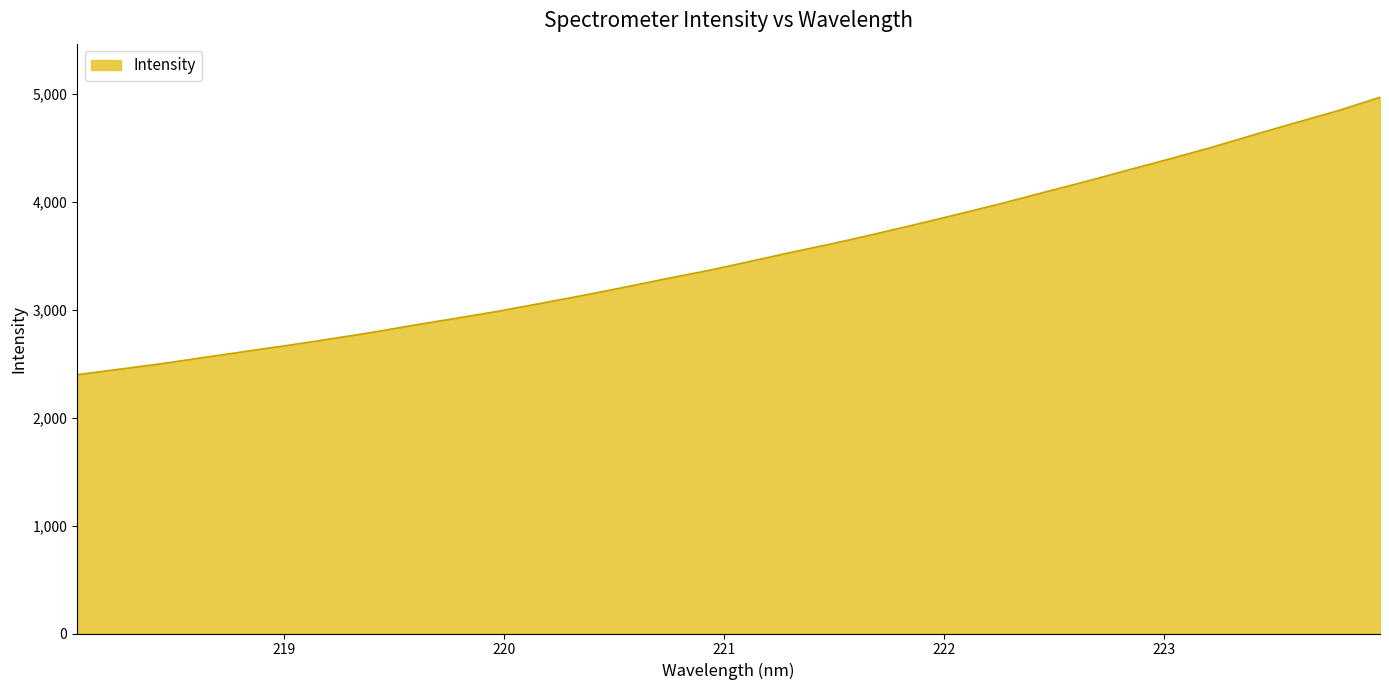

How many series are shown in this chart?

1